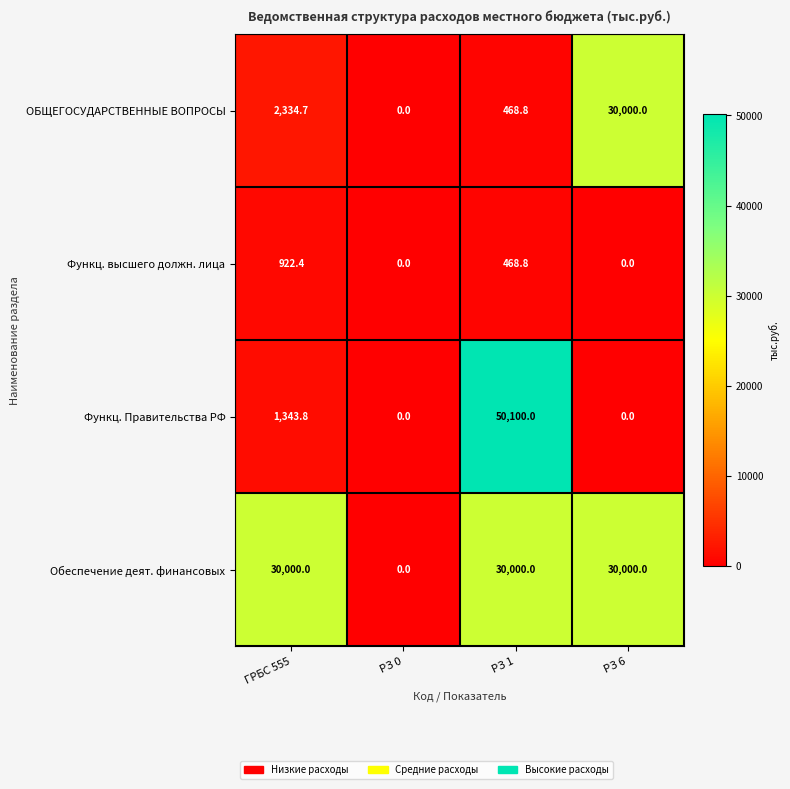

True or false: ОБЩЕГОСУДАРСТВЕННЫЕ ВОПРОСЫ has a value of 468.8 at РЗ 1.

True